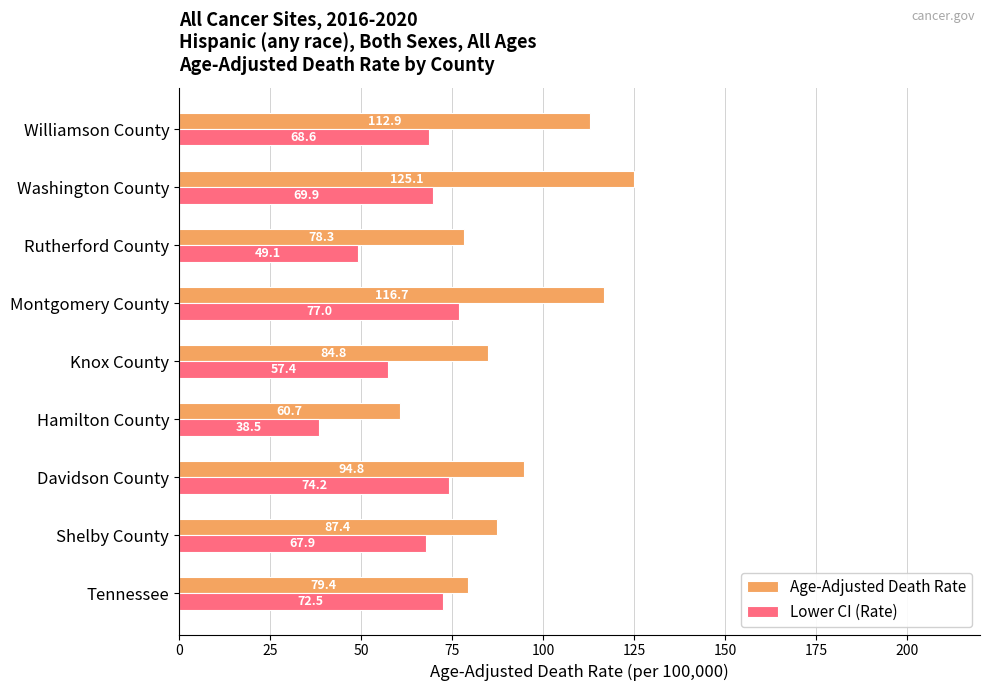

Which series has the widest spread of values?

Age-Adjusted Death Rate